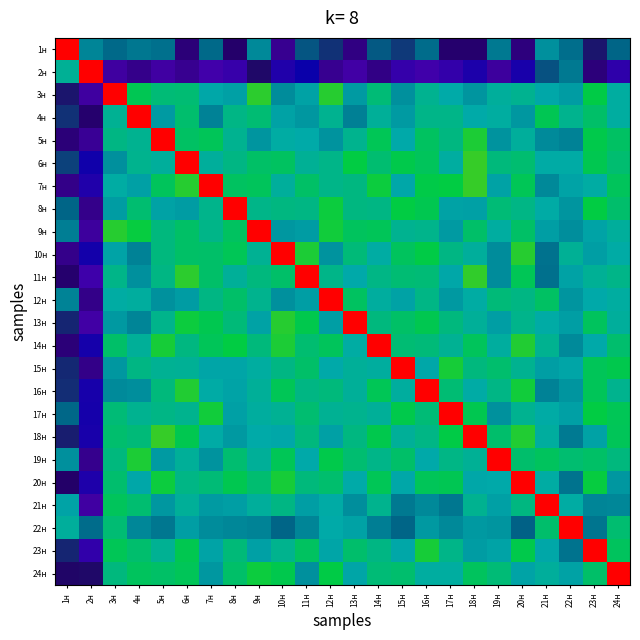

What is the difference between the highest and lowest values at 9н?

0.7